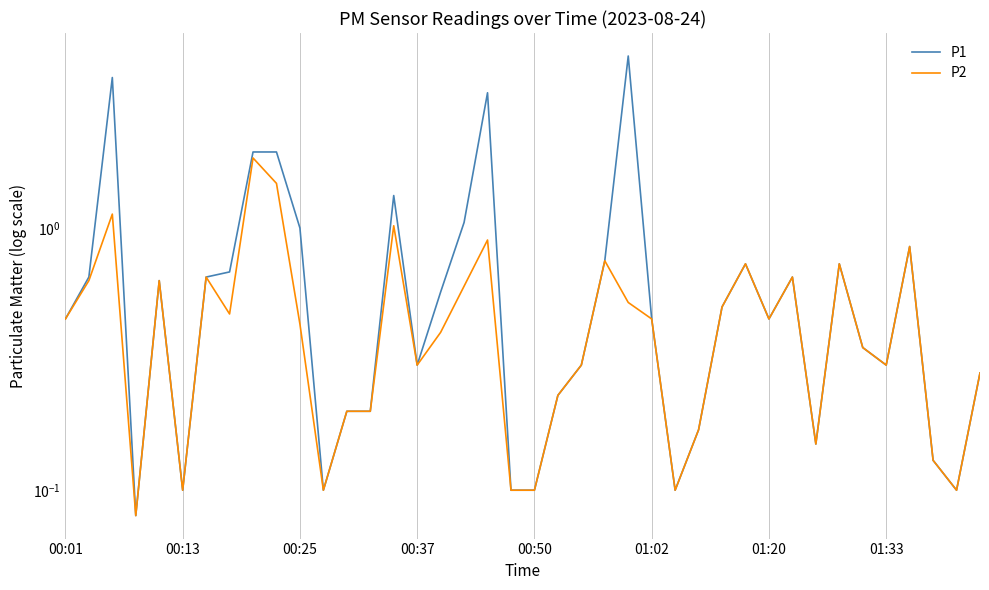

What is the sum of all P1 values?

30.9